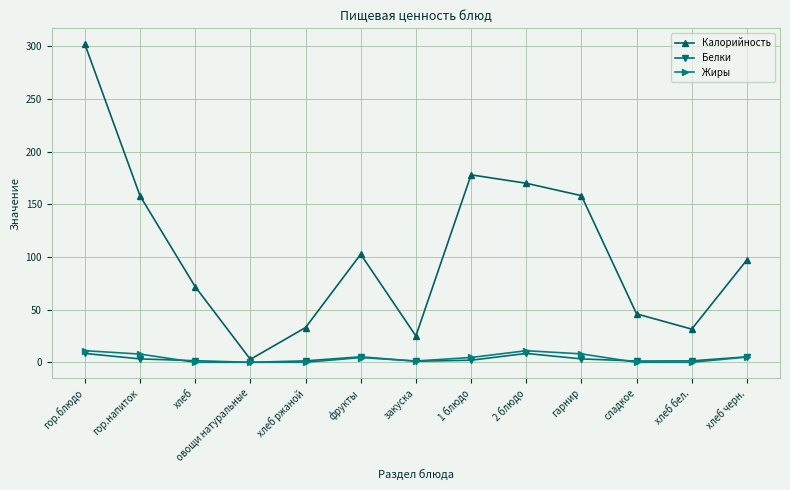

Which series has the largest range (max minus min)?

Калорийность